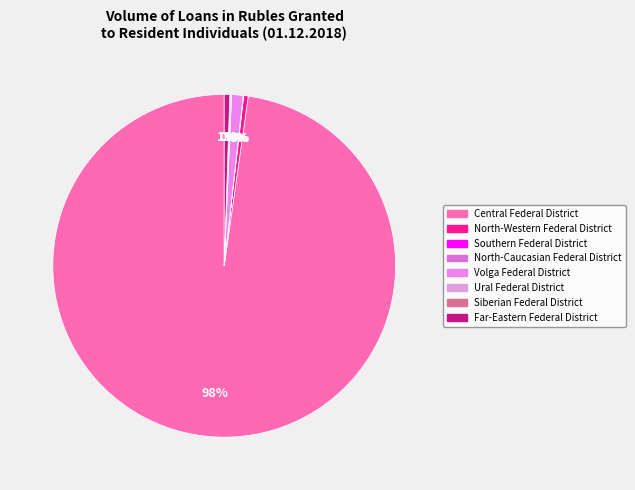

Combined, what portion of the pie is Central Federal District and Siberian Federal District?

97.8%